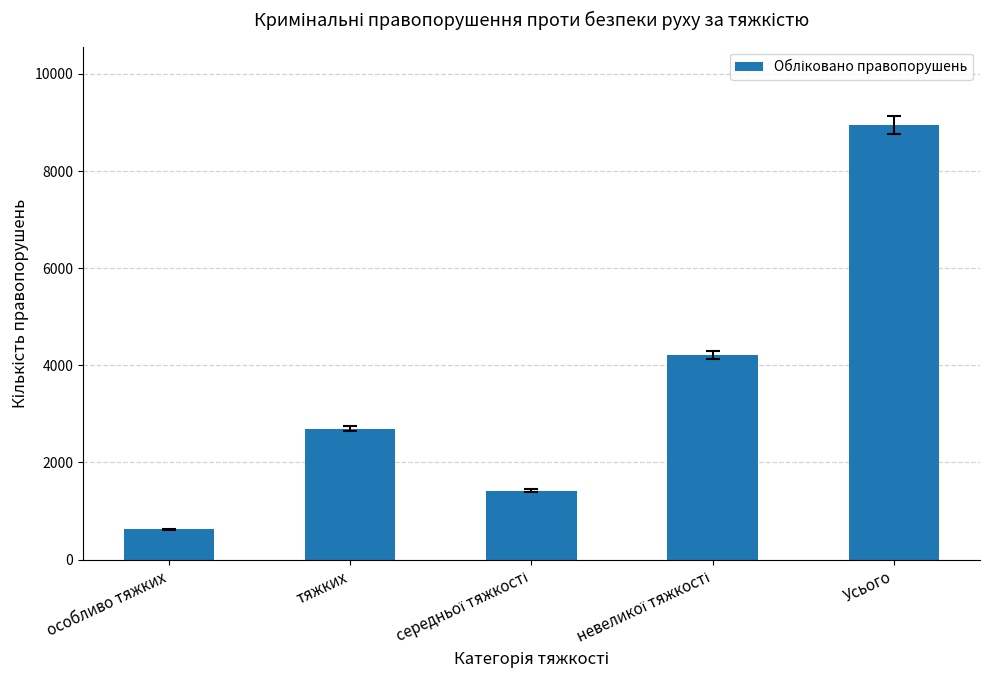

What is the difference between the values at особливо тяжких and тяжких?

2069